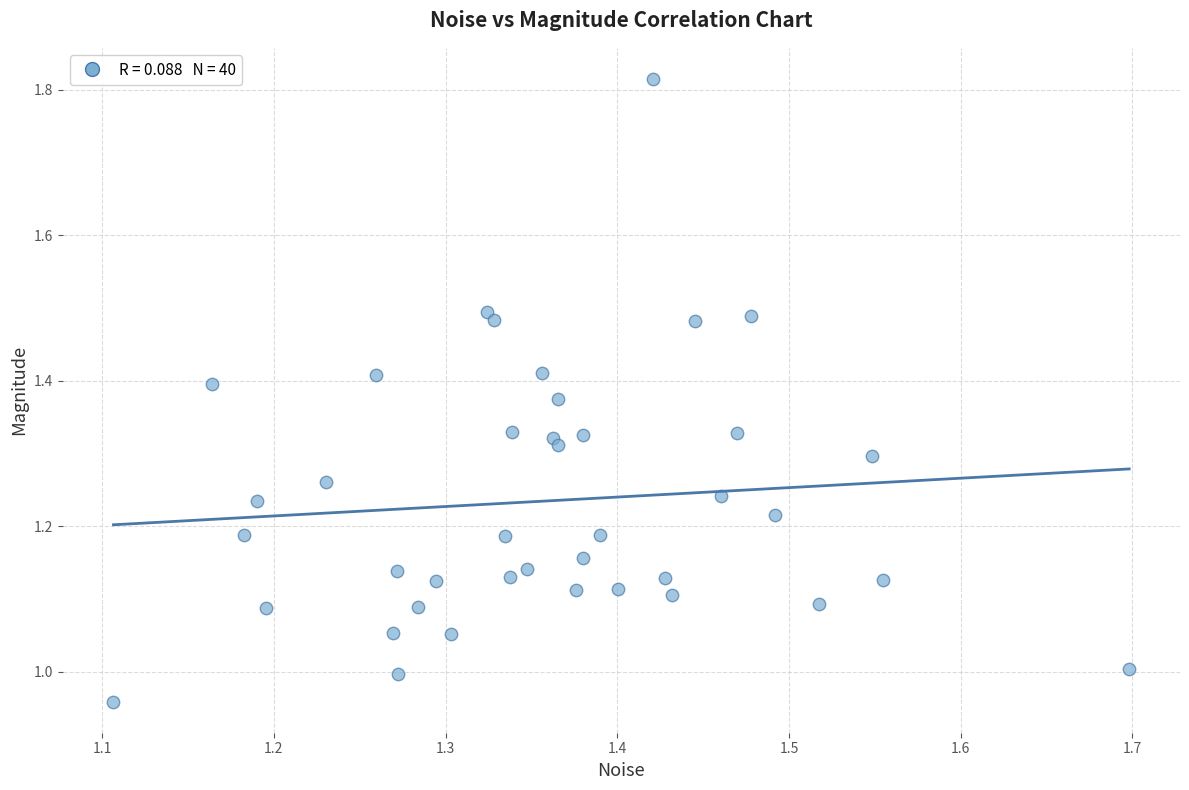

What is the range of Y values (max minus min)?

0.9